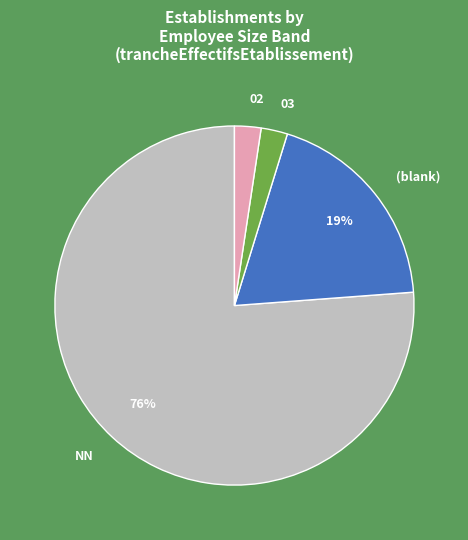

Is there a majority slice in this chart?

Yes